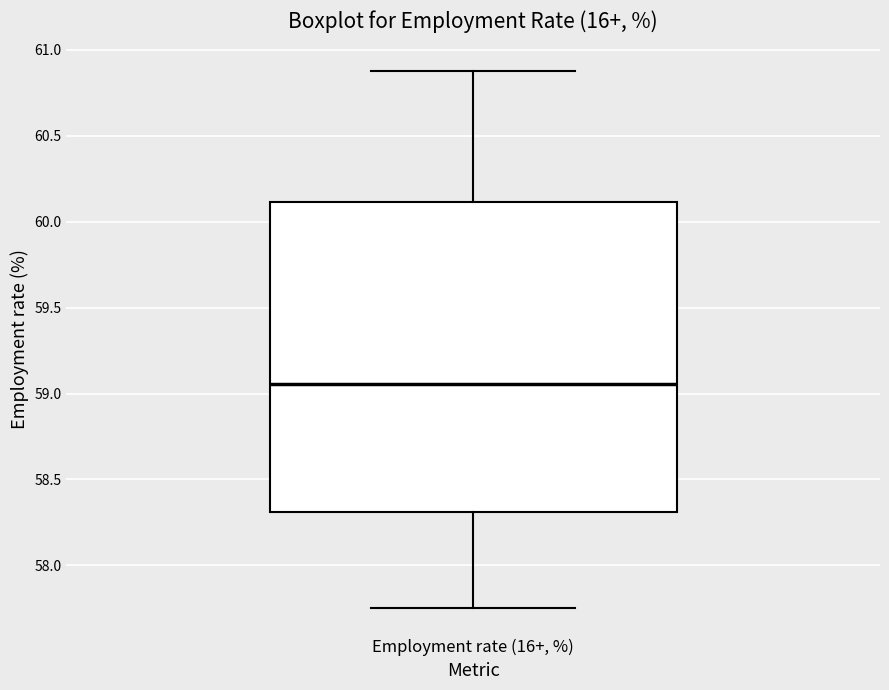

Read this box plot against the y-axis: the position of the median line, the range covered by the box, and the ends of both whiskers. The values are not printed on the chart, so give them approximately, as read against the axis.

median 59.05, box 58.30 to 60.10, whiskers 57.75 to 60.90